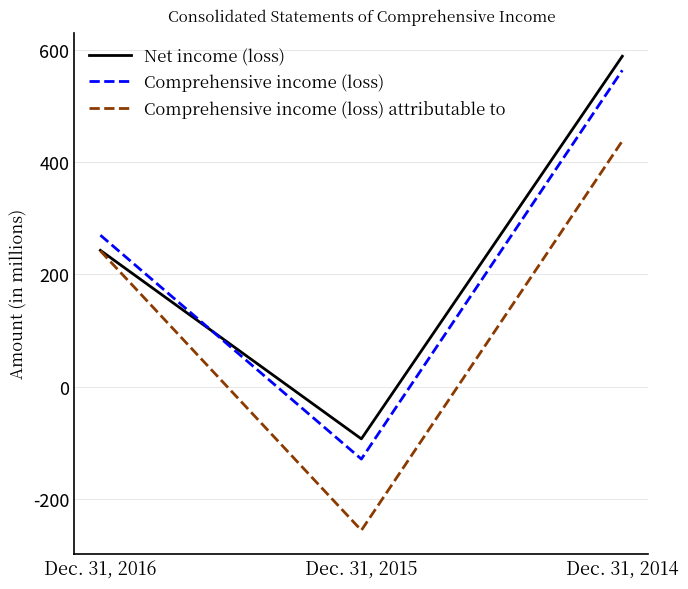

Reading left to right, what are all the values shown in this chart?

Net income (loss): 243	-93	589
Comprehensive income (loss): 270	-129	564
Comprehensive income (loss) attributable to: 242	-256	438